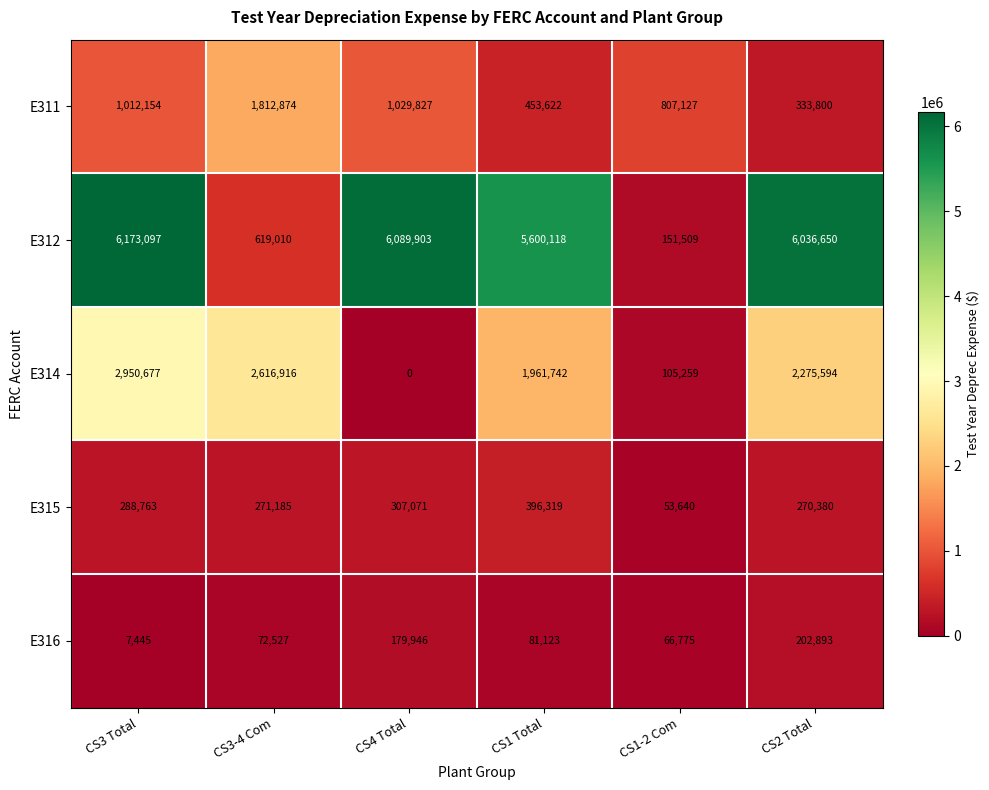

Which category has the lowest value across all series?

CS4 Total